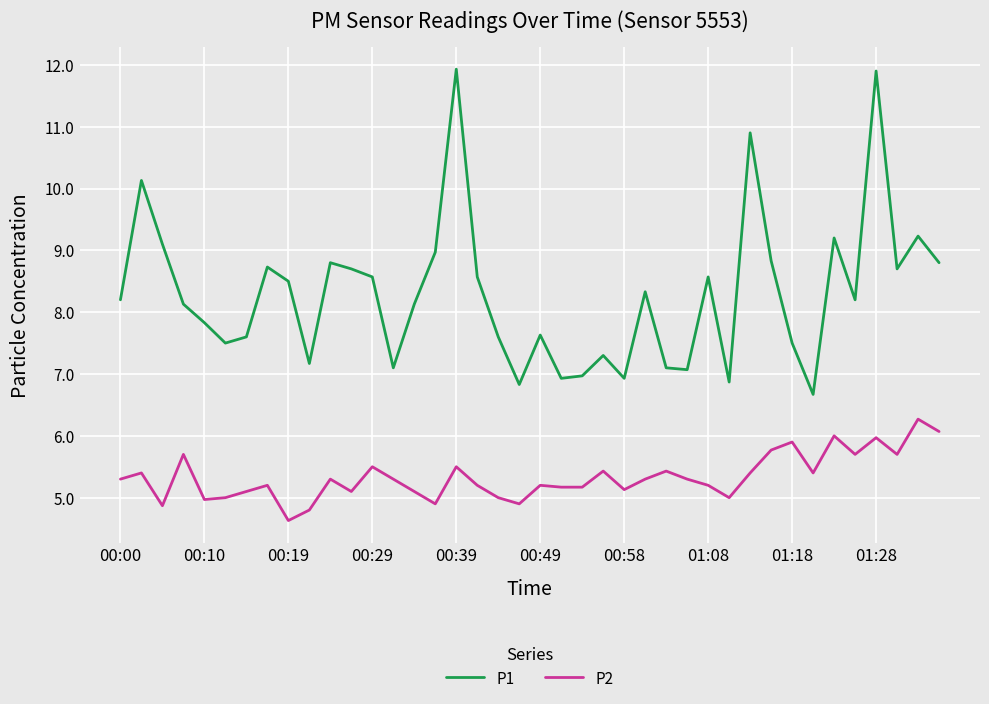

How many series are shown in this chart?

2